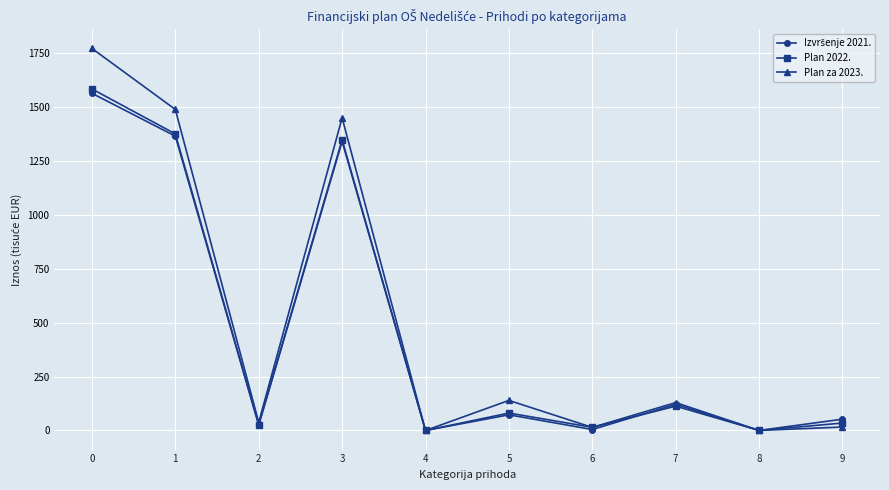

The value of Plan za 2023. at 4 is 0.0. True or false?

True